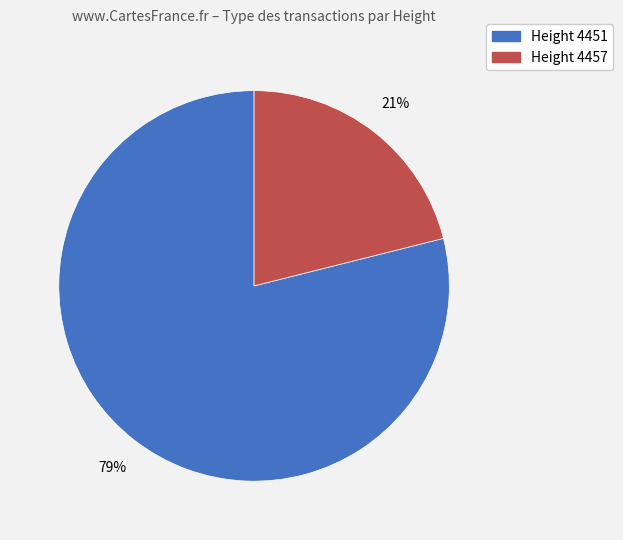

To the nearest percent, what portion does Height 4451 represent?

79%